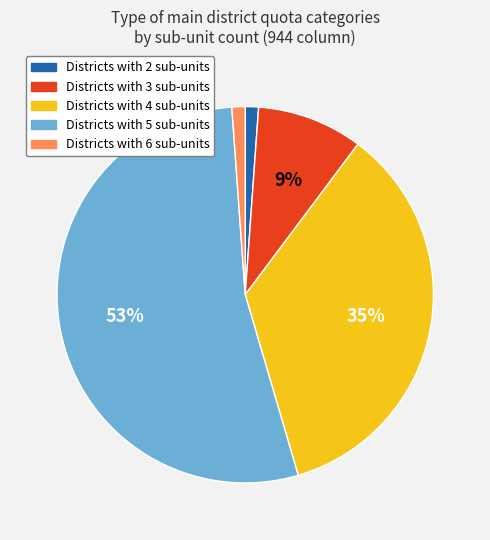

To the nearest percent, what percentage of the pie is Districts with 6 sub-units?

1%